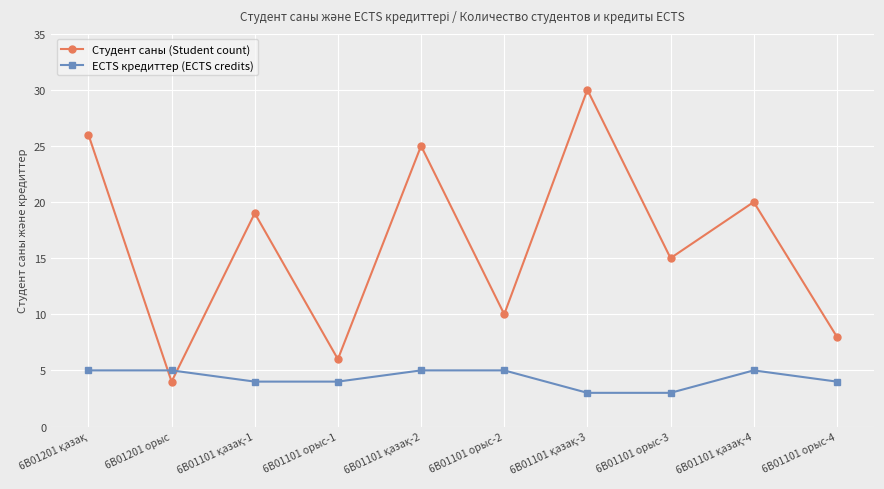

What is the label of the 9th point from the right?

6В01201 орыс